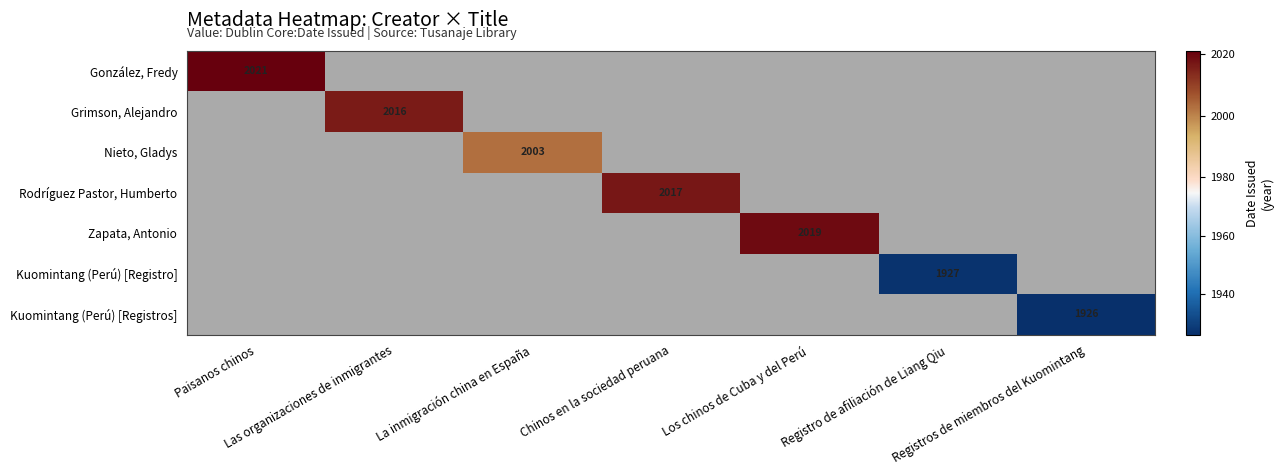

Which has a higher value, Chinos en la sociedad peruana or Los chinos de Cuba y del Perú?

Los chinos de Cuba y del Perú